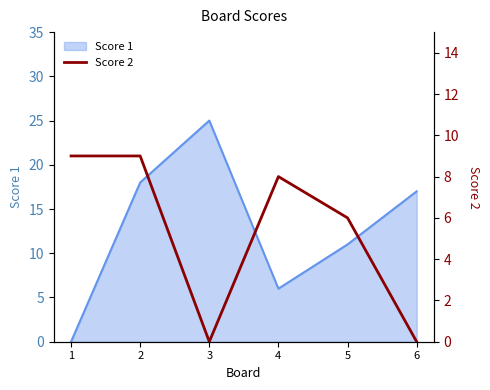

Is it true that the value at 6 is -5?

False